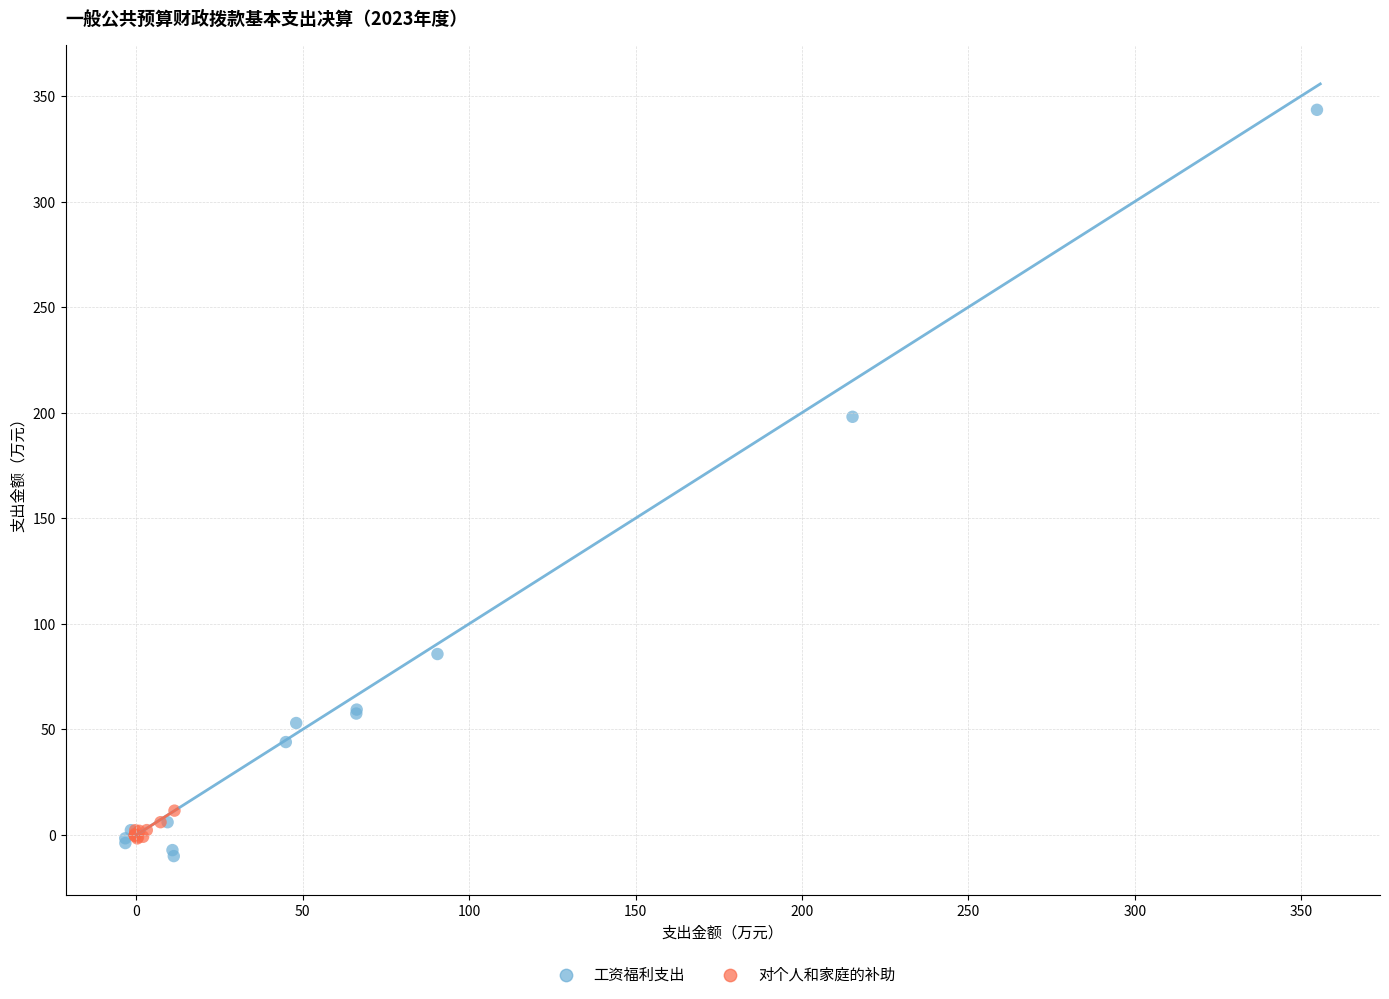

Which series has the largest Y range (max minus min)?

工资福利支出